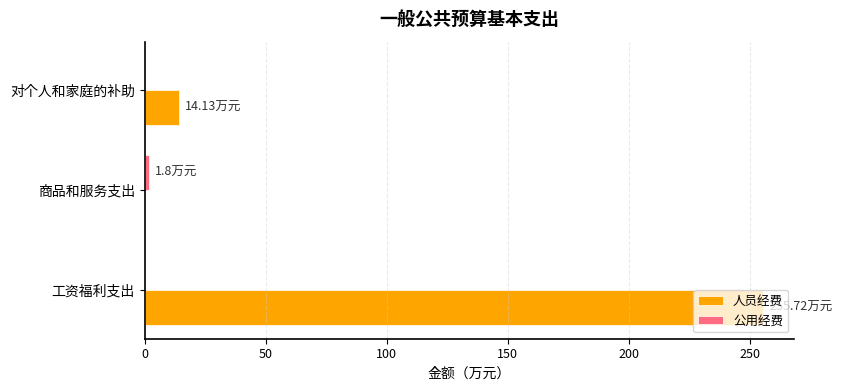

What is the sum of the 人员经费 values at 对个人和家庭的补助 and 工资福利支出?

269.9